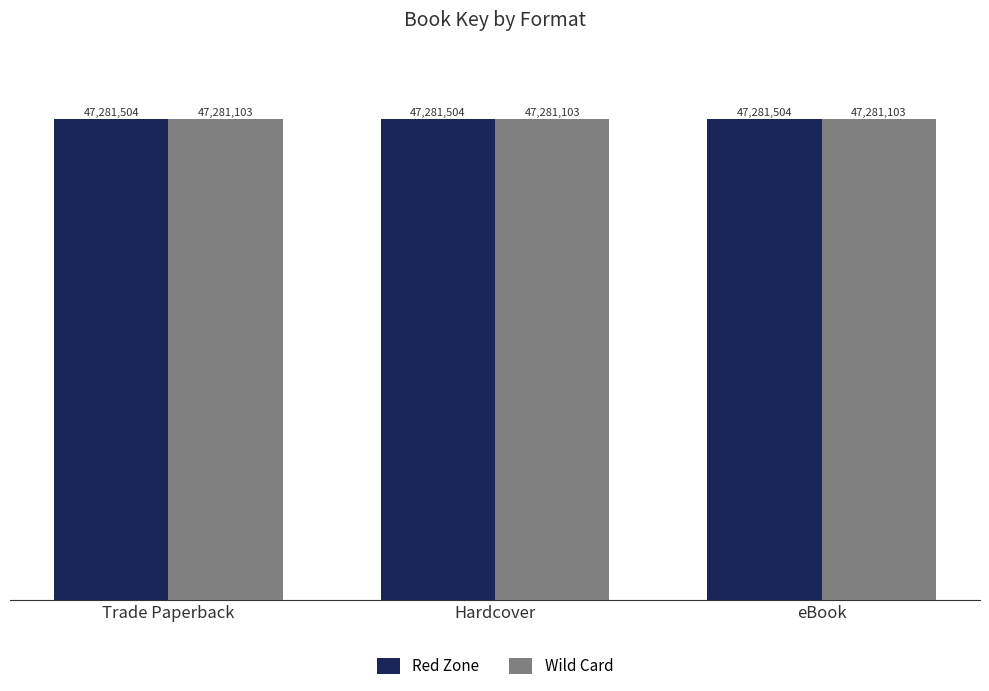

What is the maximum value for Red Zone?

47281504